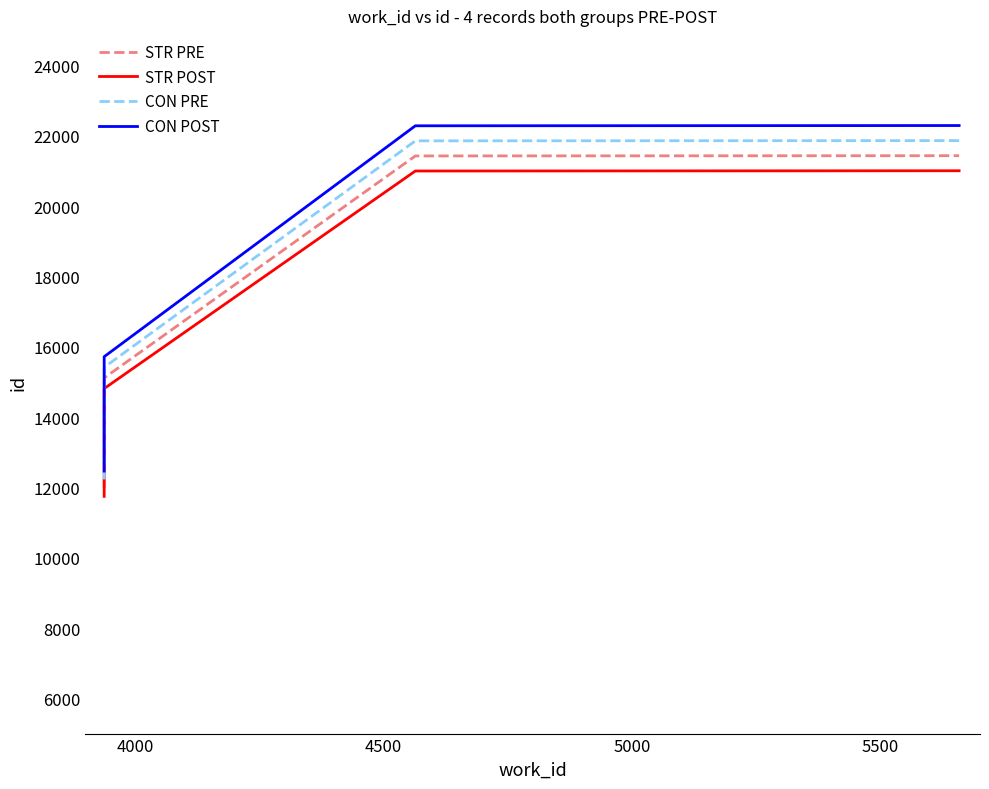

True or false: CON PRE and STR POST cross at least once.

False